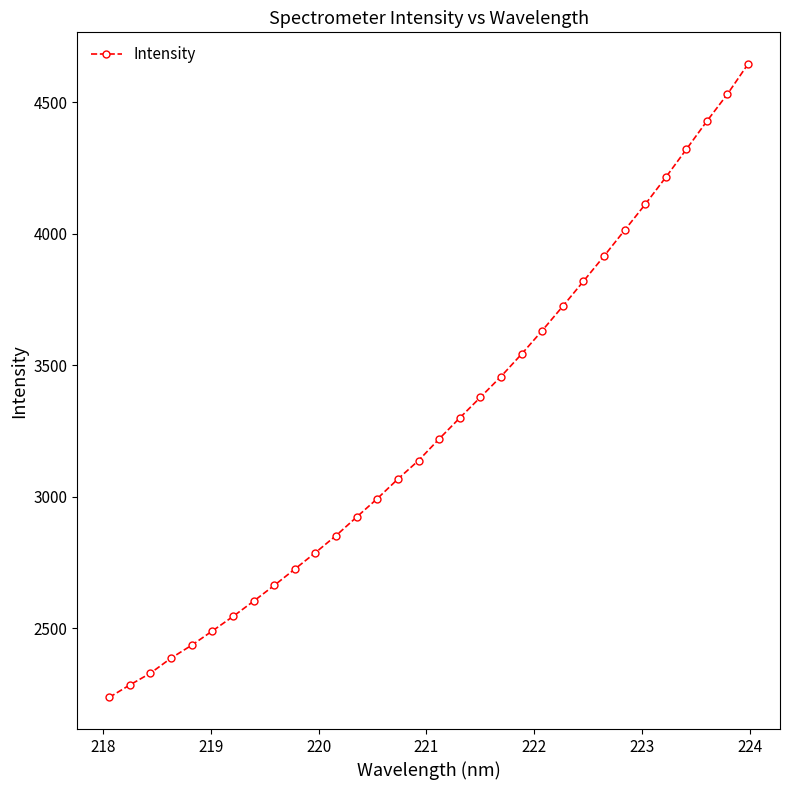

What is the value of the 19th point from the left?

3377.6